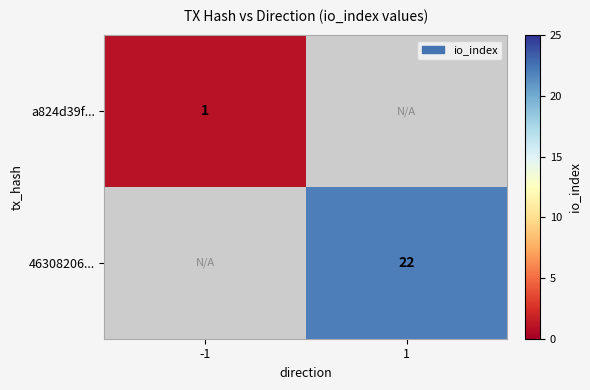

How many distinct data groups are displayed?

2